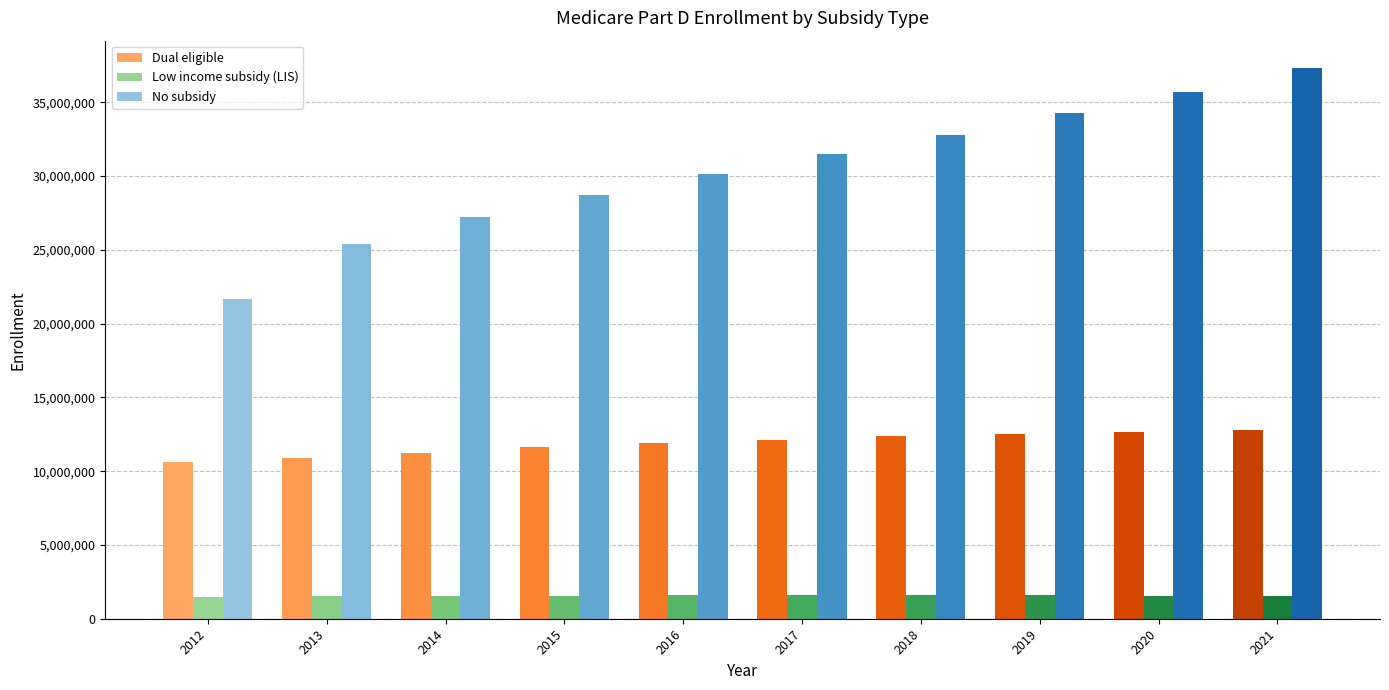

What is the difference between the Low income subsidy (LIS) values at 2015 and 2020?

2471